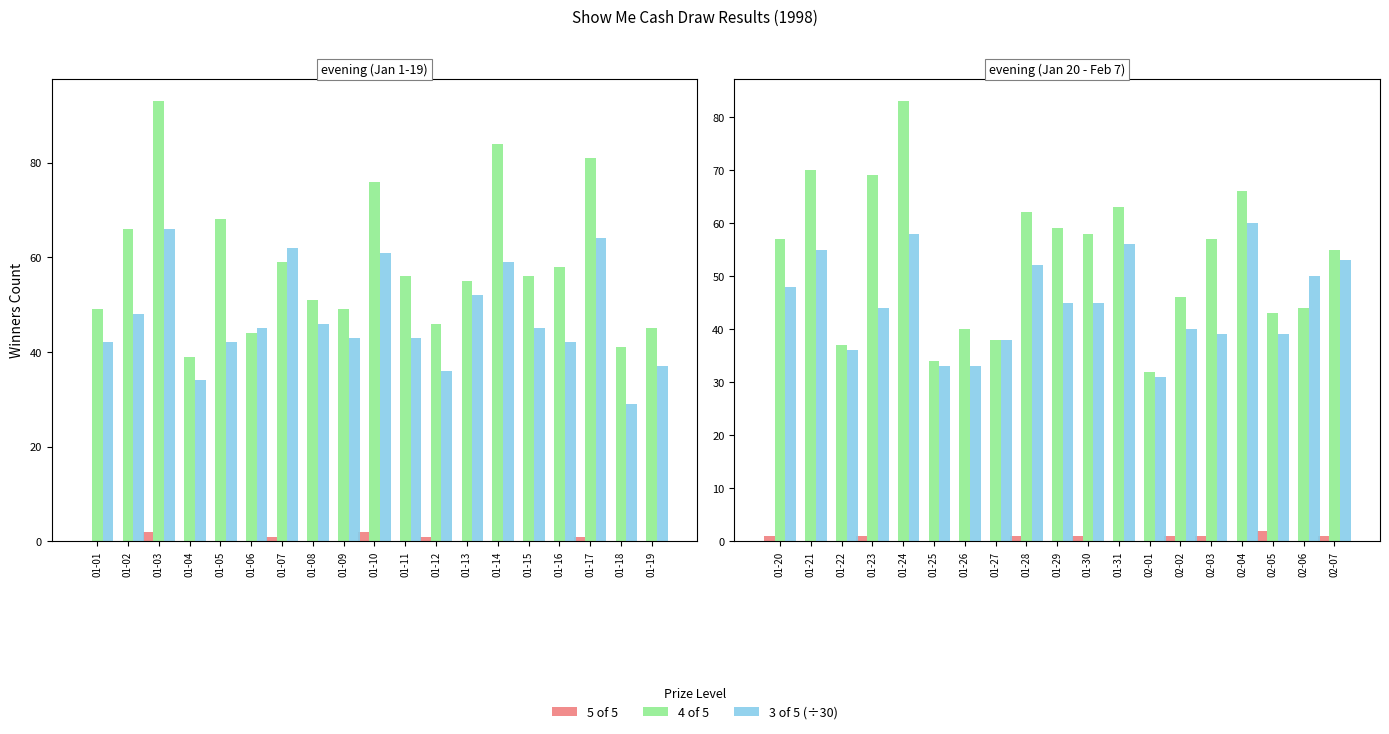

List the series in order of their overall mean, lowest first.

5 of 5, 3 of 5 (÷30), 4 of 5